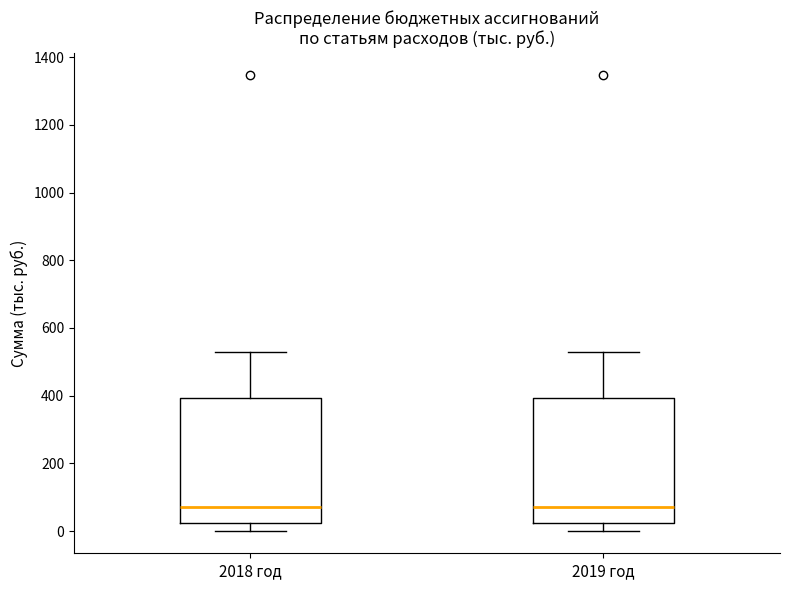

Where does the upper whisker of the box for 2018 год end on the y-axis? The values are not printed on the chart, so give them approximately, as read against the axis.

520